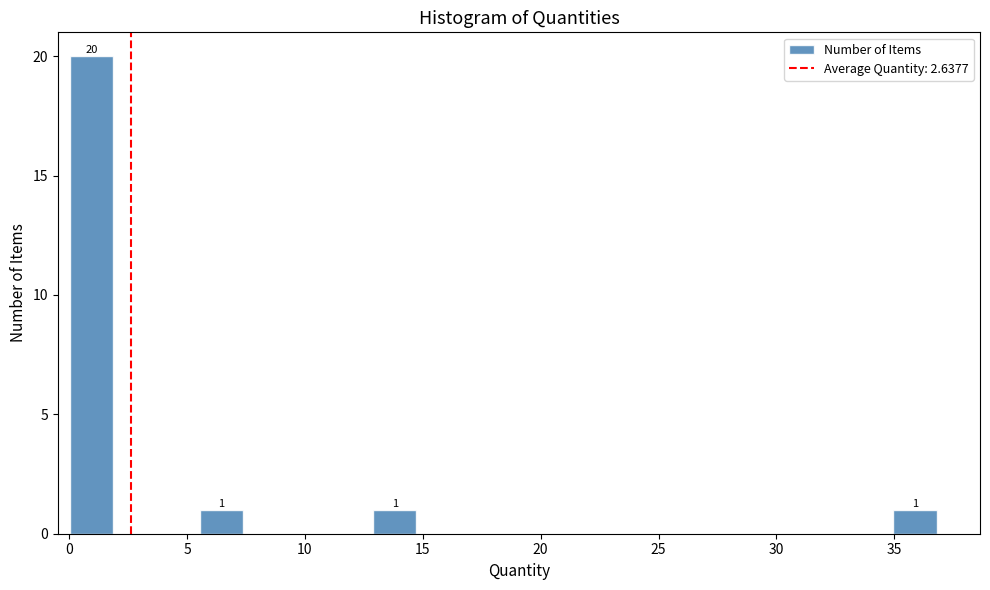

Read against the x-axis, roughly where is the centre of the tallest bar?

1.0